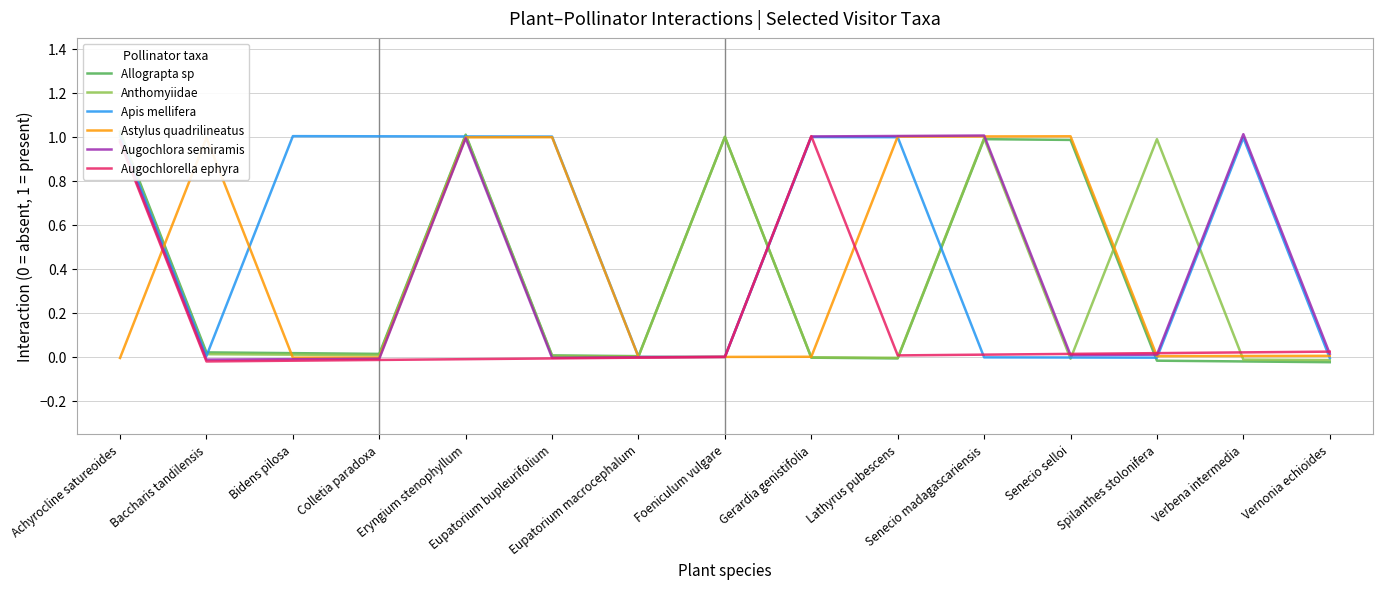

At which category does Augochlora semiramis reach its first local peak?

Eryngium stenophyllum